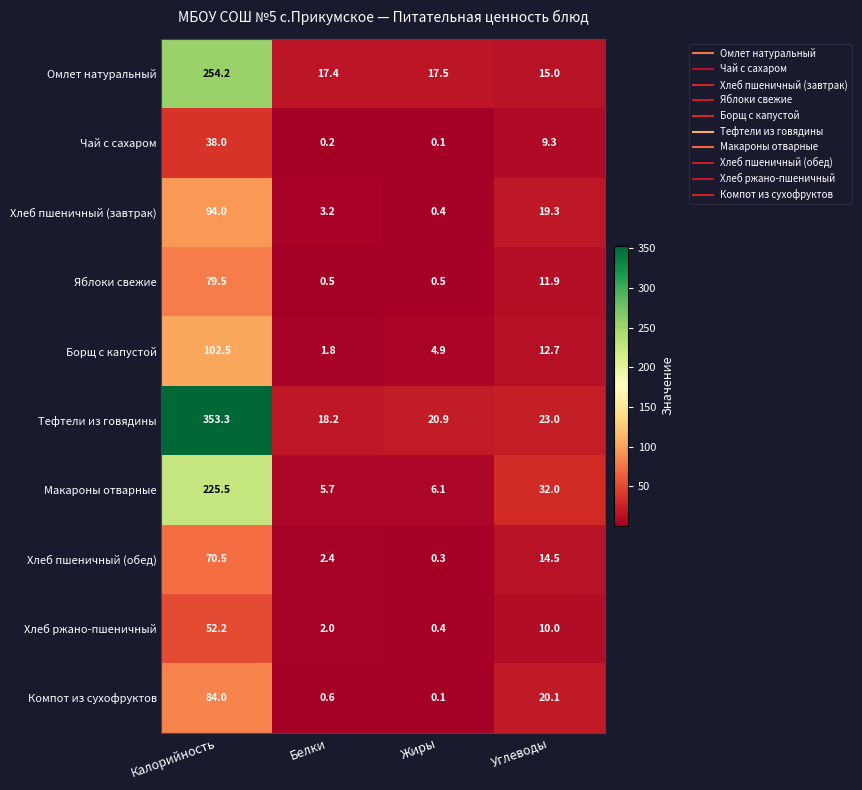

List the series in order of their peak value, highest first.

Тефтели из говядины, Омлет натуральный, Макароны отварные, Борщ с капустой, Хлеб пшеничный (завтрак), Компот из сухофруктов, Яблоки свежие, Хлеб пшеничный (обед), Хлеб ржано-пшеничный, Чай с сахаром